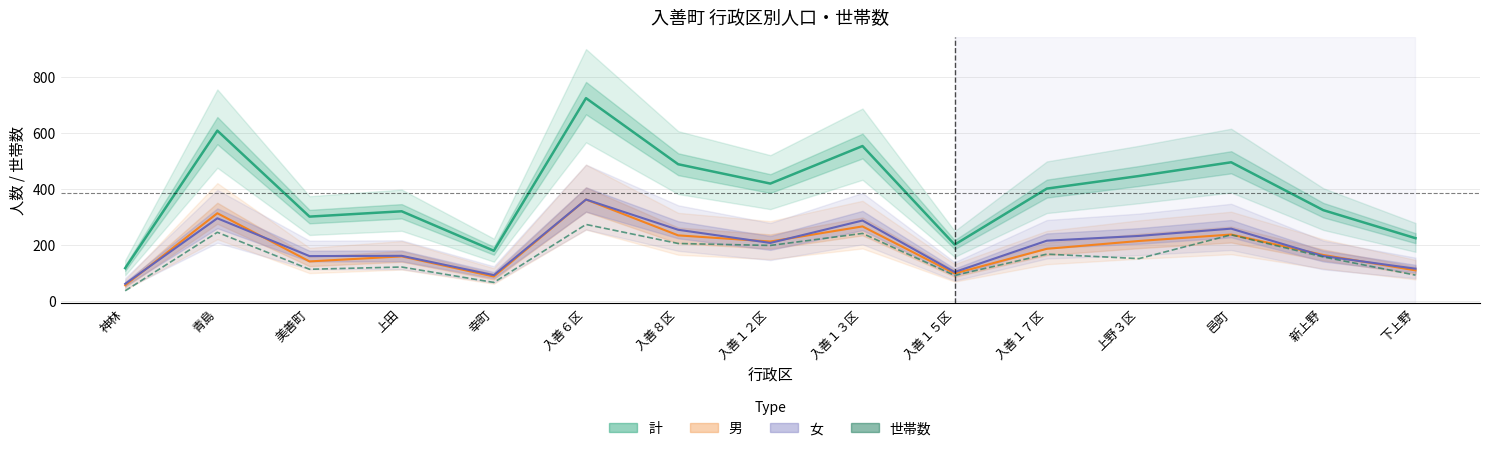

True or false: 女 and 計 cross at least once.

False